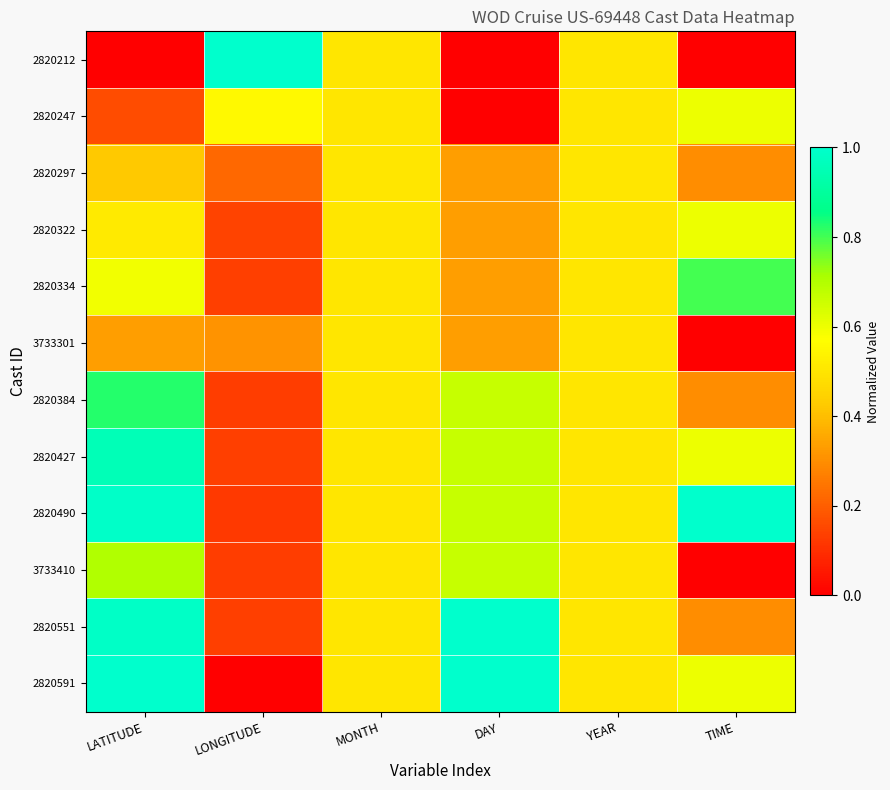

At which category is the sum across all series the highest?

LATITUDE